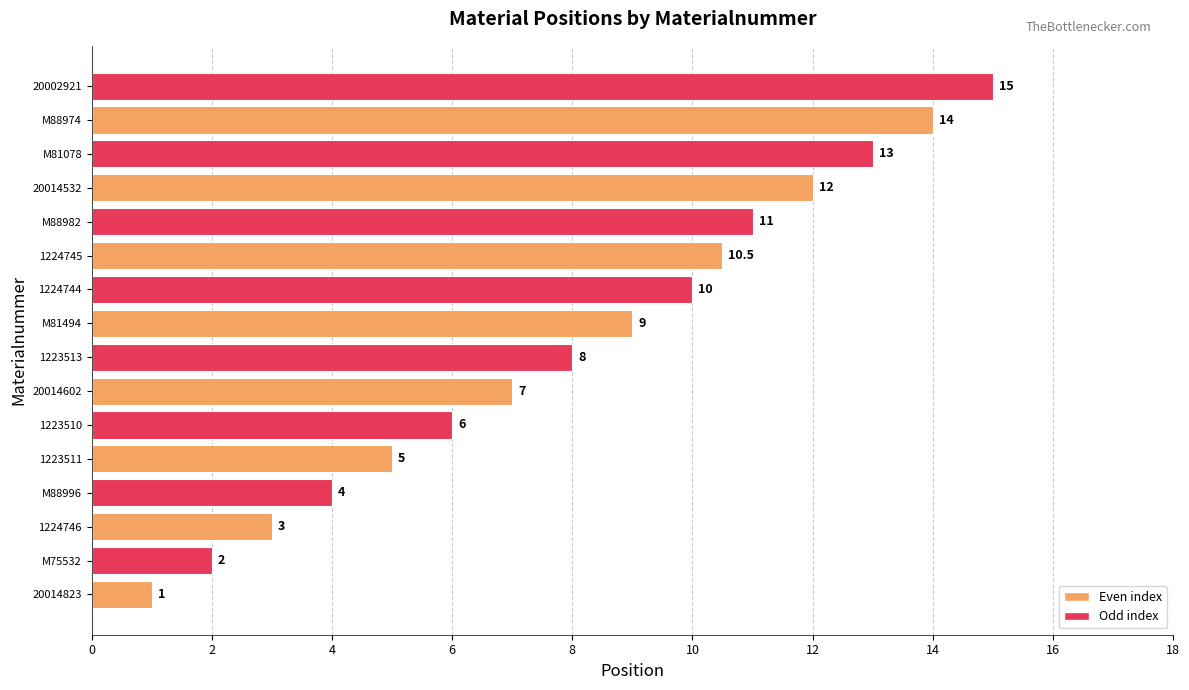

Reading bottom to top, transcribe all the data shown in this chart.

1.0	2.0	3.0	4.0	5.0	6.0	7.0	8.0	9.0	10.0	10.5	11.0	12.0	13.0	14.0	15.0